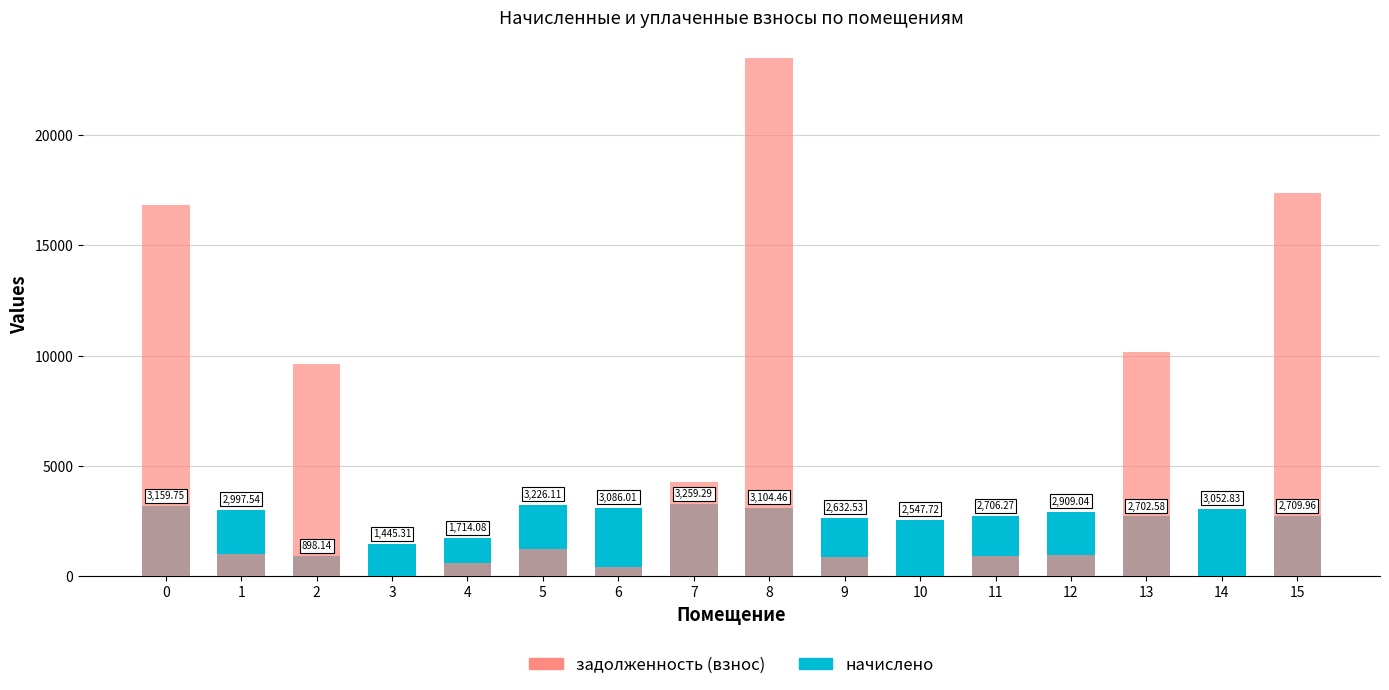

True or false: задолженность (взнос) has a value of 5432.2 at 13.

False